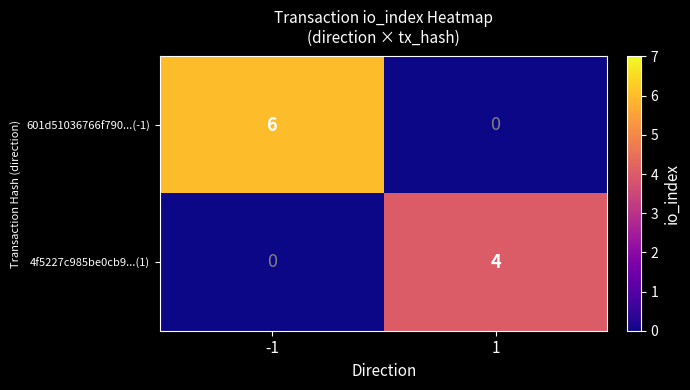

At 1, list the series in order from largest to smallest.

4f5227c985be0cb9...(1), 601d51036766f790...(-1)